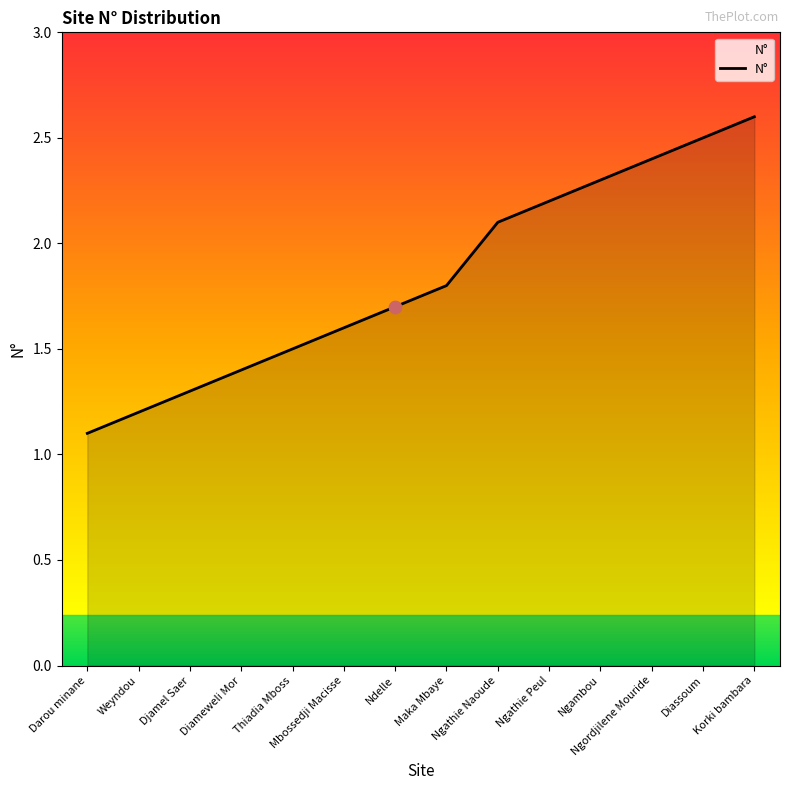

What is the change in value from Darou minane to Djamel Saer?

+0.2